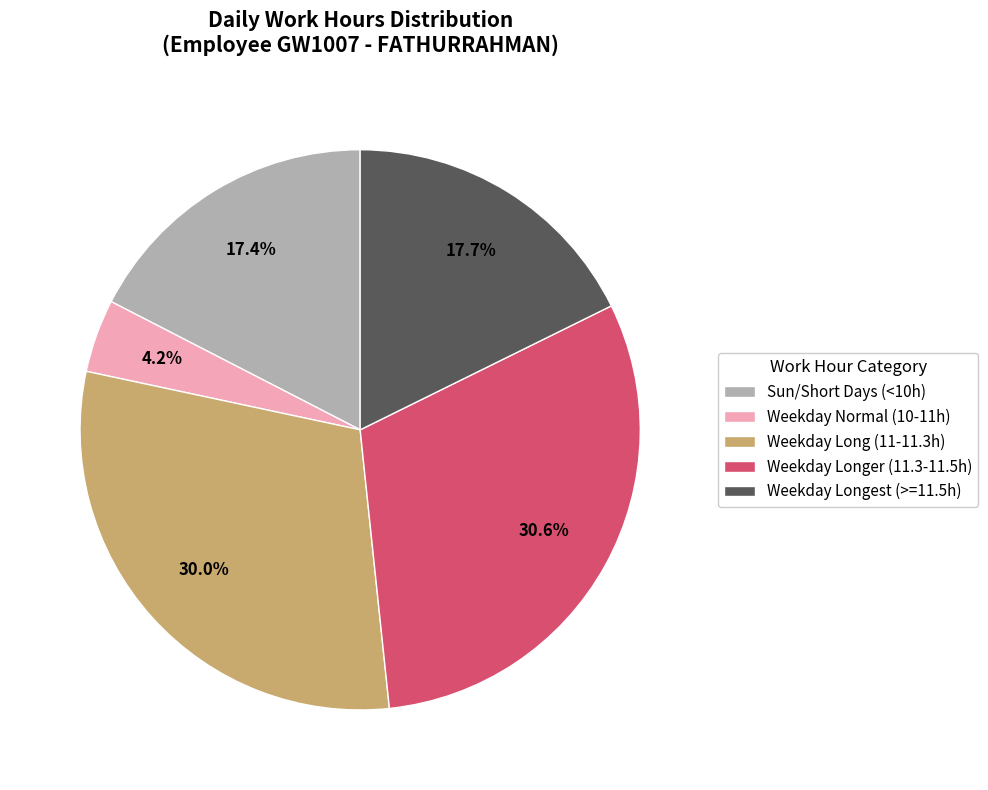

To the nearest percent, what is the difference between the largest and smallest slice percentages?

26%